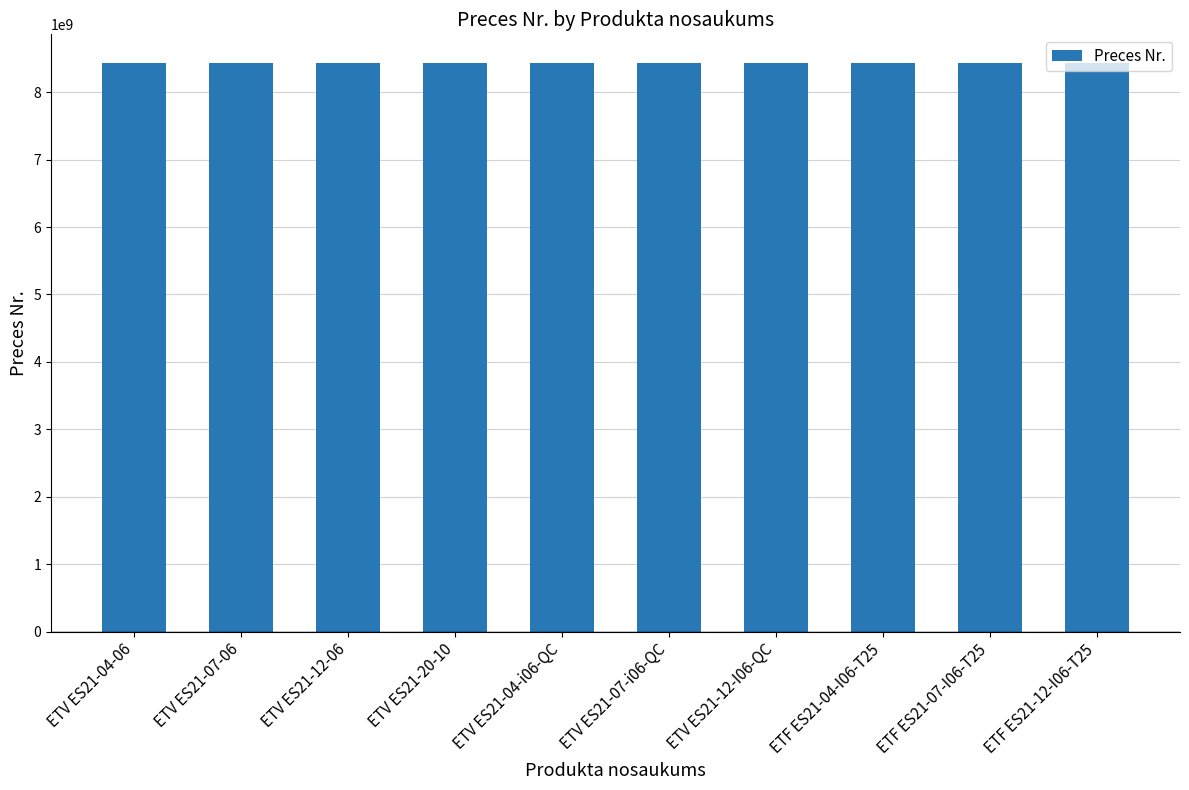

Are the bars horizontal?

No